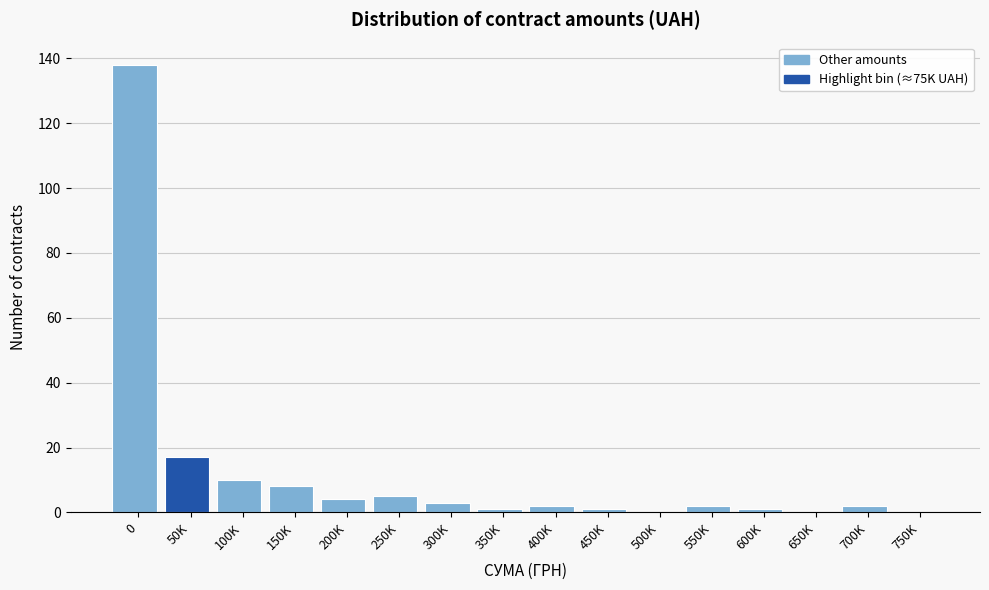

Reading left to right, what are all the values shown in this chart?

0=138	50K=17	100K=10	150K=8	200K=4	250K=5	300K=3	350K=1	400K=2	450K=1	500K=0	550K=2	600K=1	650K=0	700K=2	750K=0